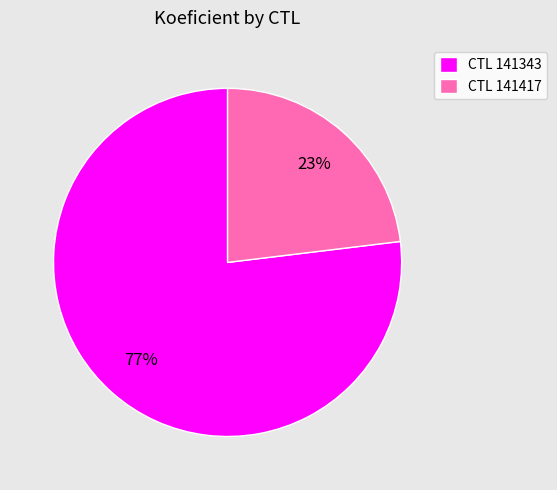

Count the number of slices in the pie.

2